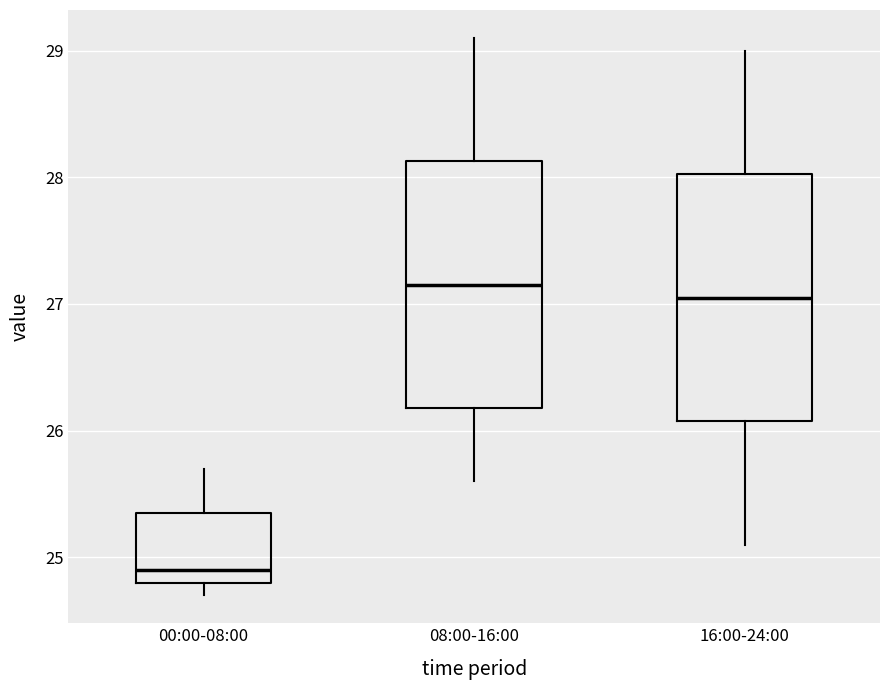

Reading left to right, read every box against the y-axis: the position of its median line, the range the box covers, and the ends of its whiskers. The values are not printed on the chart, so give them approximately, as read against the axis.

00:00-08:00: median 24.9, box 24.8 to 25.4, whiskers 24.7 to 25.7
08:00-16:00: median 27.2, box 26.2 to 28.1, whiskers 25.6 to 29.1
16:00-24:00: median 27.1, box 26.1 to 28.0, whiskers 25.1 to 29.0